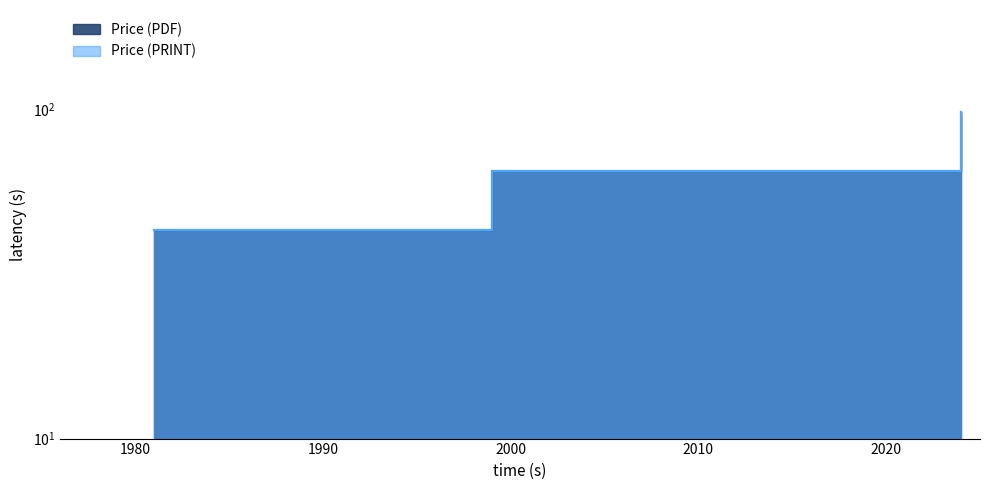

True or false: Price (PDF) and Price (PRINT) cross at least once.

False